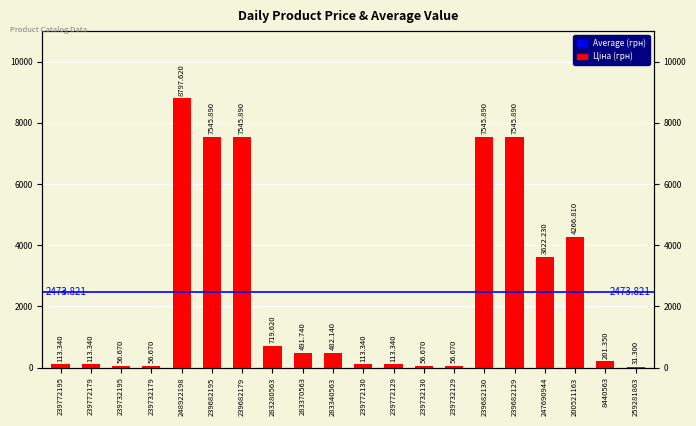

Reading left to right, extract all data points from this chart.

239772195=113.3	239772179=113.3	239732195=56.7	239732179=56.7	248922198=8797.6	239682195=7545.9	239682179=7545.9	283280563=719.6	283370563=491.7	283340563=482.1	239772130=113.3	239772129=113.3	239732130=56.7	239732129=56.7	239682130=7545.9	239682129=7545.9	247690944=3622.2	200521163=4266.8	8440563=201.3	259281863=31.3